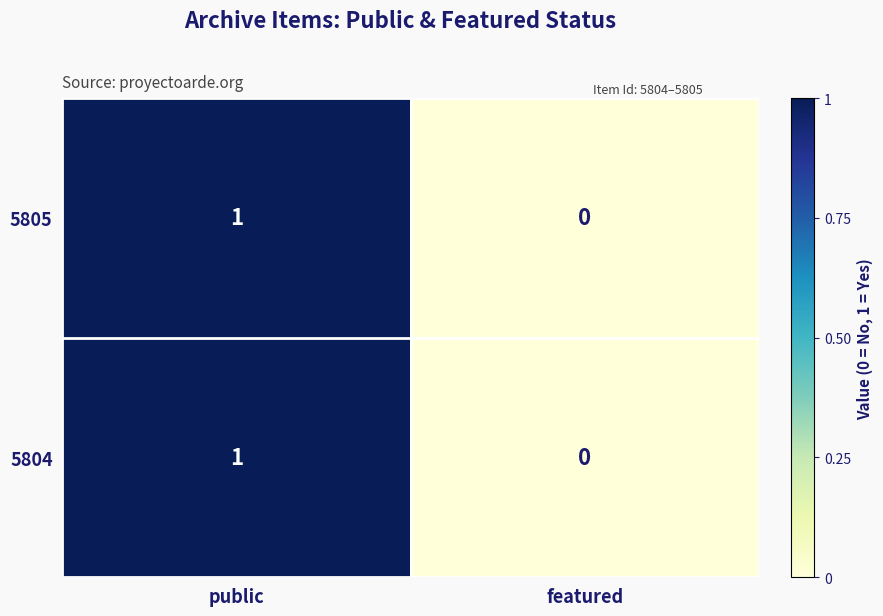

The 5804 series shows 0 at public. True or false?

False